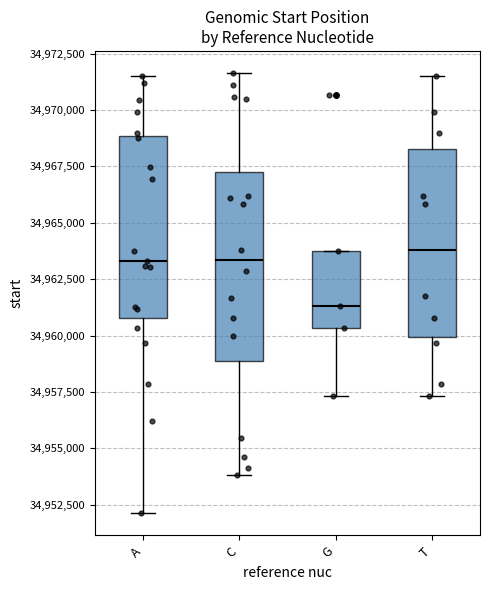

Reading left to right, read every box against the y-axis: the position of its median line, the range the box covers, and the ends of its whiskers. The values are not printed on the chart, so give them approximately, as read against the axis.

A: median 34963500, box 34961000 to 34969000, whiskers 34952000 to 34971500
C: median 34963500, box 34959000 to 34967500, whiskers 34954000 to 34971500
G: median 34961500, box 34960500 to 34964000, whiskers 34957500 to 34964000
T: median 34964000, box 34960000 to 34968500, whiskers 34957500 to 34971500